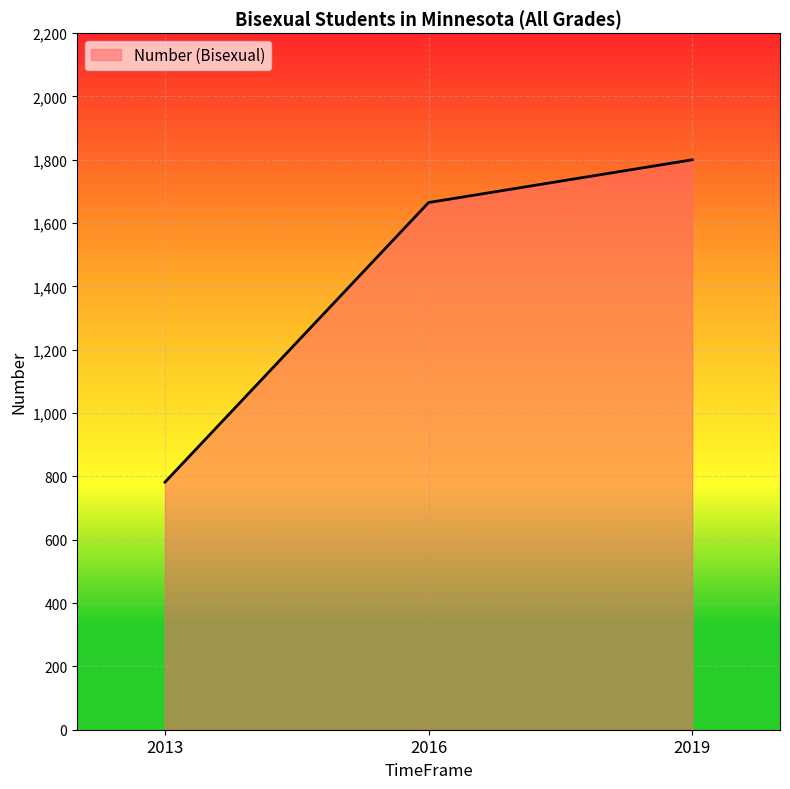

The chart shows a value of 1665 at 2016. True or false?

True